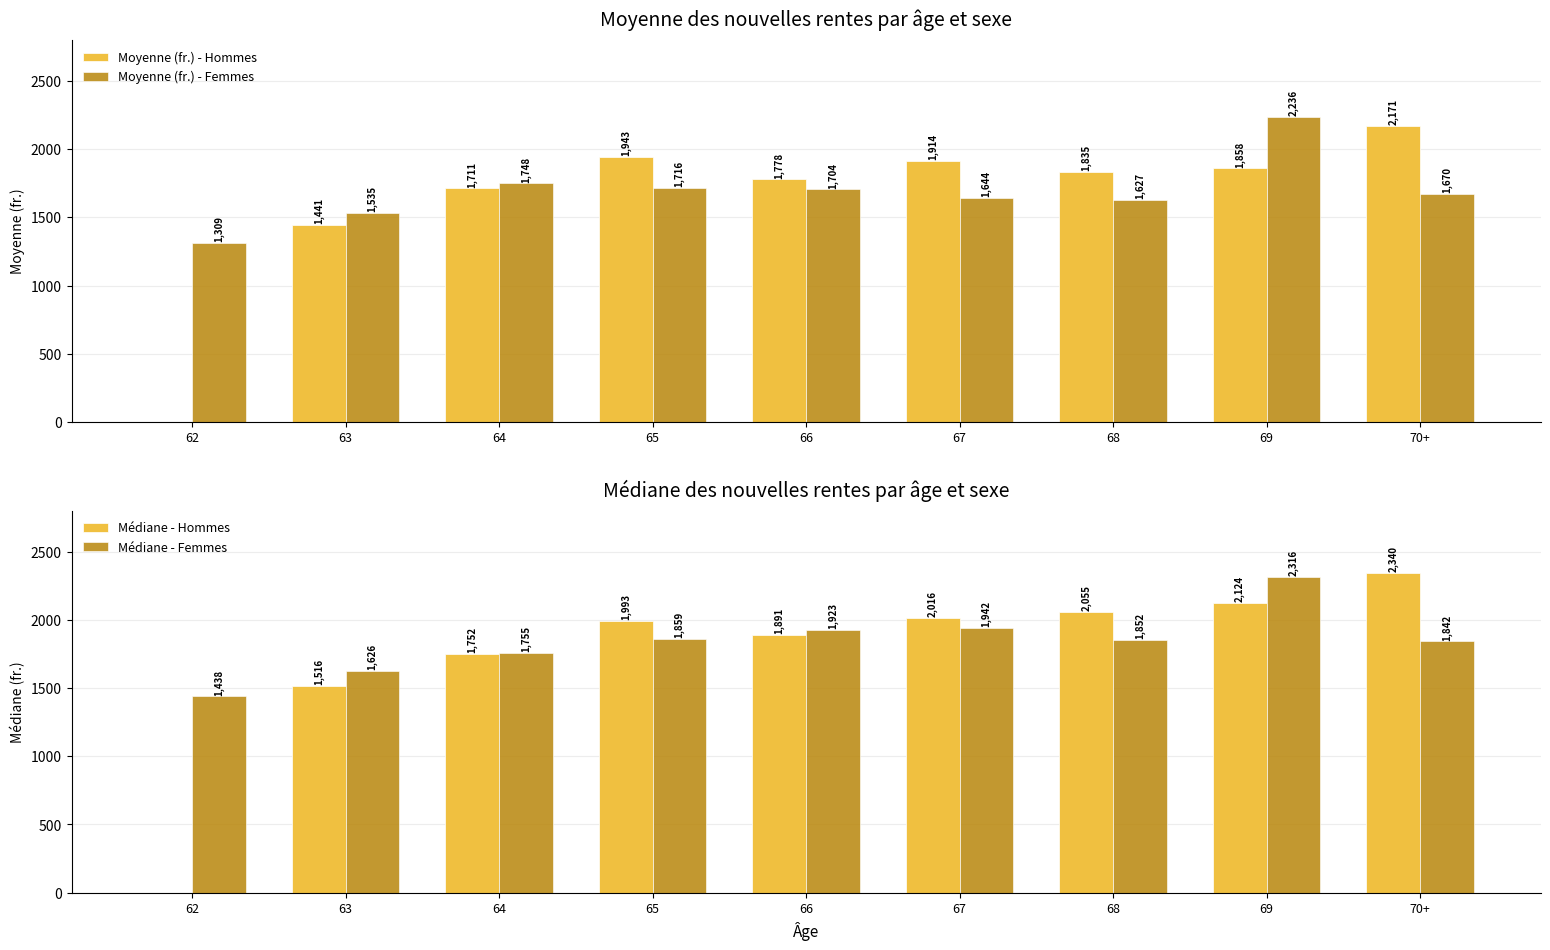

How many categories are shown in the chart?

9